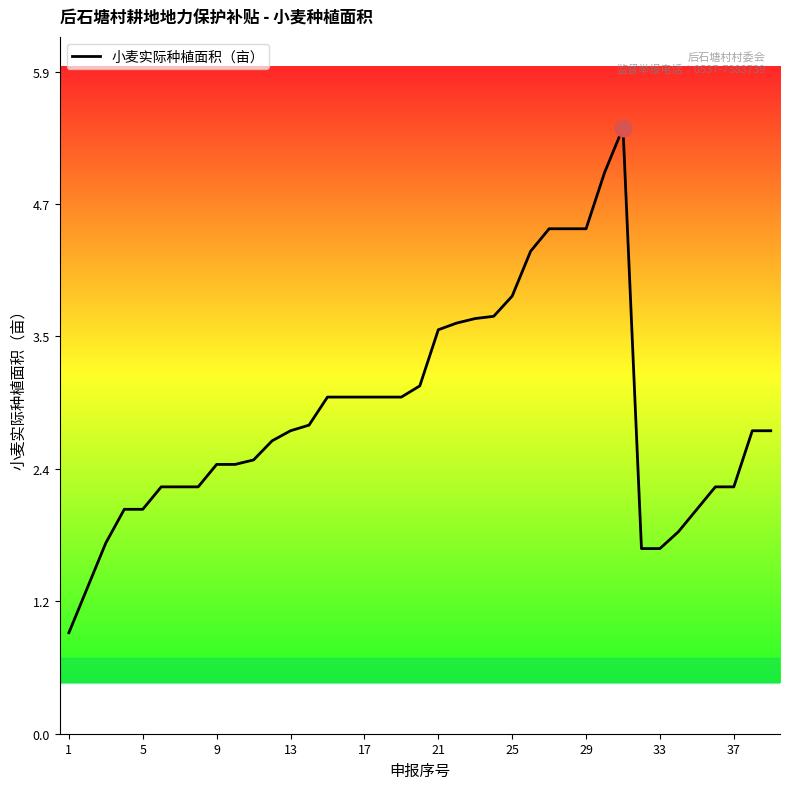

What is the difference between the maximum and minimum values?

4.5